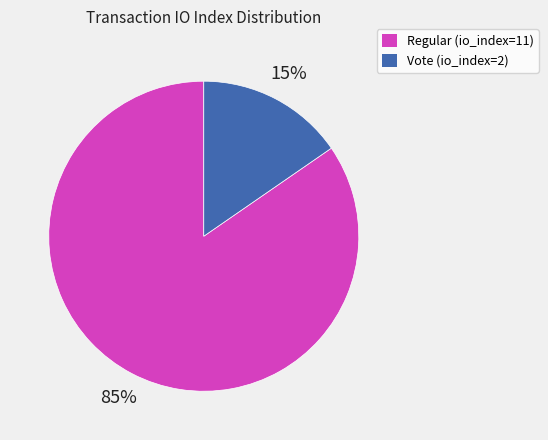

Rank the categories by value from highest to lowest.

Regular (io_index=11), Vote (io_index=2)